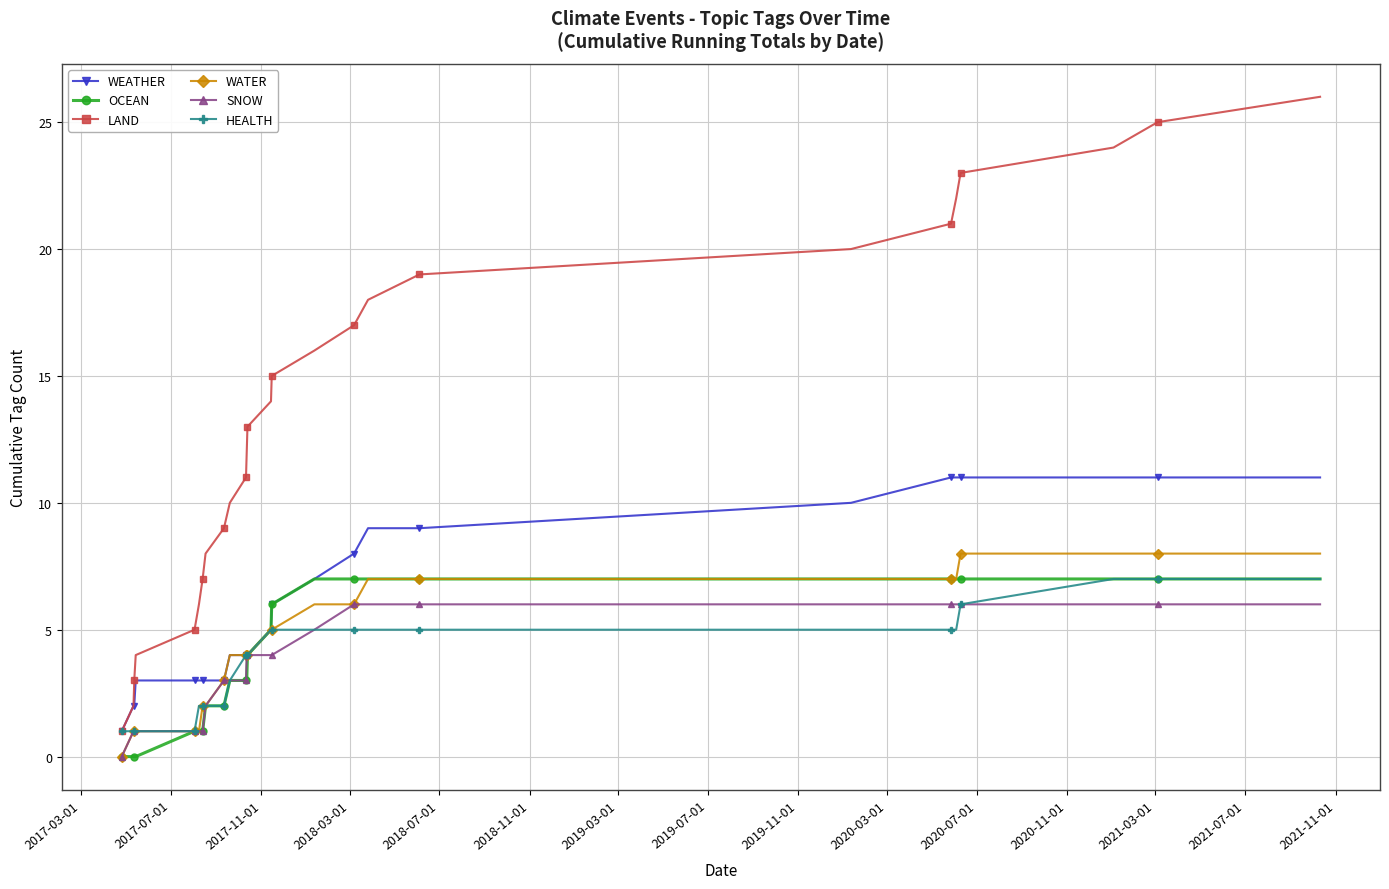

What is the value of the HEALTH point at the 23rd from the left?

6